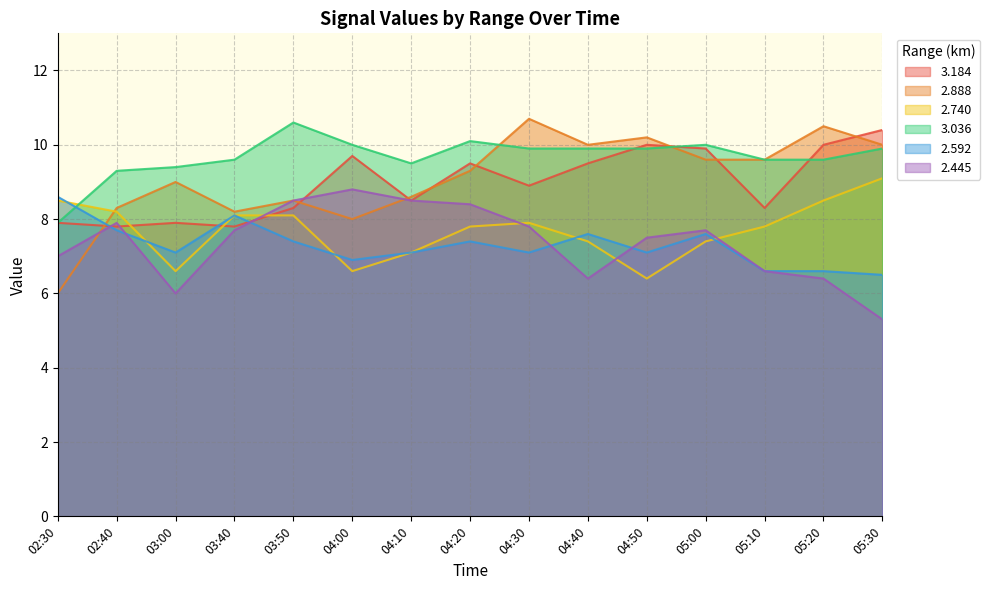

Reading left to right, extract all data points from this chart.

3.184: 02:30=7.9	02:40=7.8	03:00=7.9	03:40=7.8	03:50=8.3	04:00=9.7	04:10=8.5	04:20=9.5	04:30=8.9	04:40=9.5	04:50=10.0	05:00=9.9	05:10=8.3	05:20=10.0	05:30=10.4
2.888: 02:30=6.0	02:40=8.3	03:00=9.0	03:40=8.2	03:50=8.5	04:00=8.0	04:10=8.6	04:20=9.3	04:30=10.7	04:40=10.0	04:50=10.2	05:00=9.6	05:10=9.6	05:20=10.5	05:30=10.0
2.740: 02:30=8.5	02:40=8.2	03:00=6.6	03:40=8.1	03:50=8.1	04:00=6.6	04:10=7.1	04:20=7.8	04:30=7.9	04:40=7.4	04:50=6.4	05:00=7.4	05:10=7.8	05:20=8.5	05:30=9.1
3.036: 02:30=7.9	02:40=9.3	03:00=9.4	03:40=9.6	03:50=10.6	04:00=10.0	04:10=9.5	04:20=10.1	04:30=9.9	04:40=9.9	04:50=9.9	05:00=10.0	05:10=9.6	05:20=9.6	05:30=9.9
2.592: 02:30=8.6	02:40=7.7	03:00=7.1	03:40=8.1	03:50=7.4	04:00=6.9	04:10=7.1	04:20=7.4	04:30=7.1	04:40=7.6	04:50=7.1	05:00=7.6	05:10=6.6	05:20=6.6	05:30=6.5
2.445: 02:30=7.0	02:40=7.9	03:00=6.0	03:40=7.7	03:50=8.5	04:00=8.8	04:10=8.5	04:20=8.4	04:30=7.8	04:40=6.4	04:50=7.5	05:00=7.7	05:10=6.6	05:20=6.4	05:30=5.3